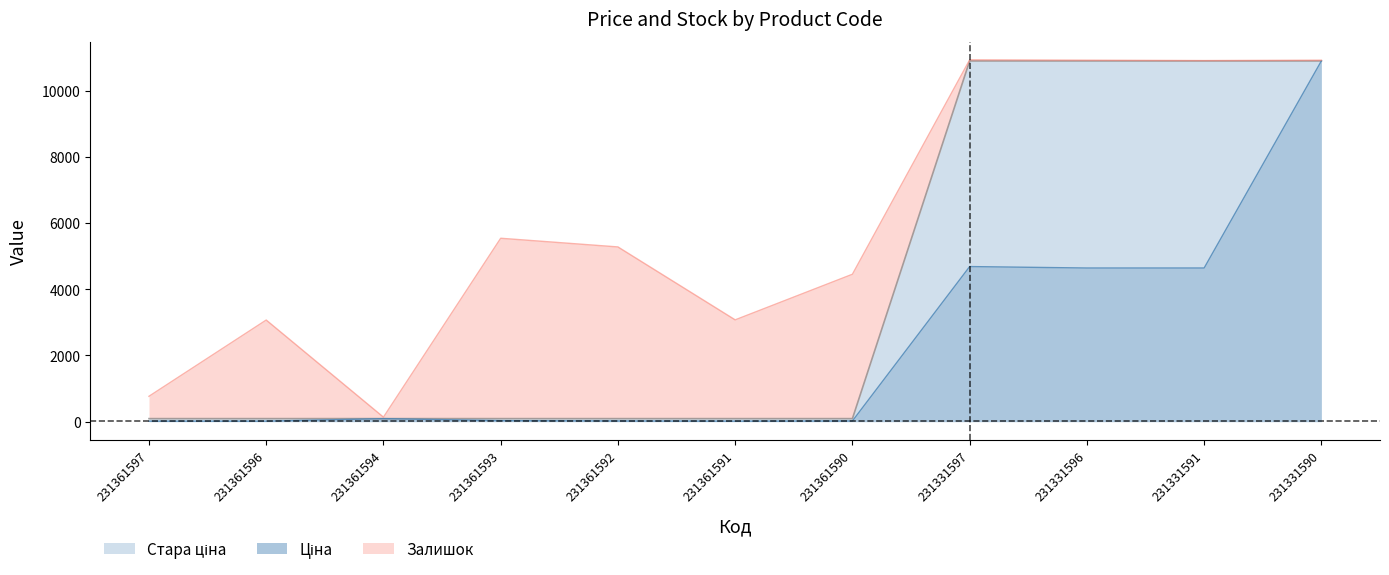

In Ціна, how many points are higher than both neighbors (excluding endpoints)?

2